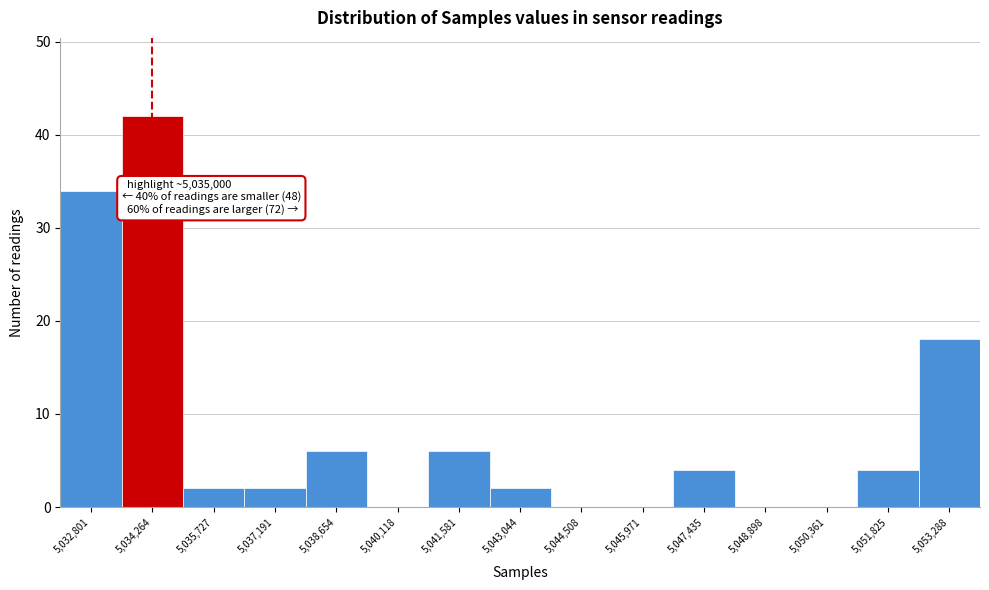

Reading right to left, extract all data points from this chart.

5,053,288=18	5,051,825=4	5,050,361=0	5,048,898=0	5,047,435=4	5,045,971=0	5,044,508=0	5,043,044=2	5,041,581=6	5,040,118=0	5,038,654=6	5,037,191=2	5,035,727=2	5,034,264=42	5,032,801=34